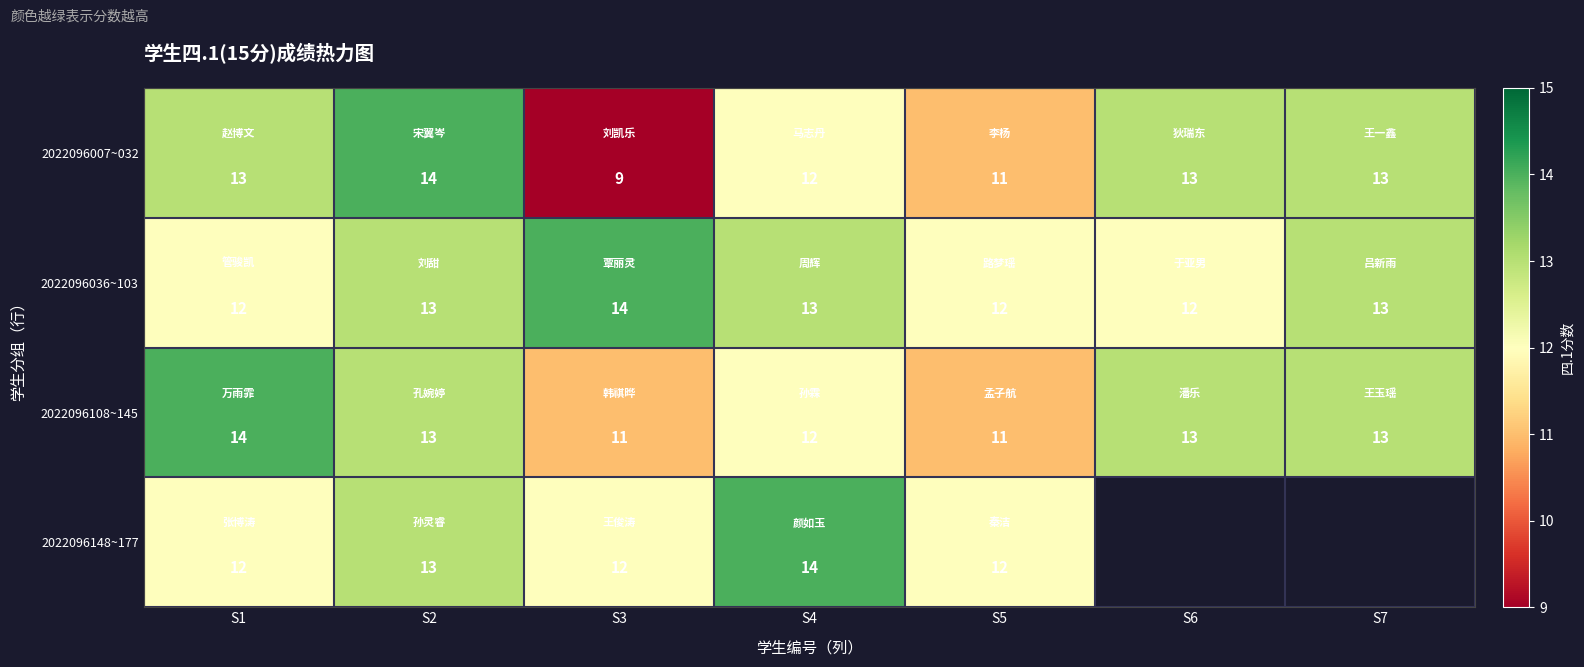

Which category has the highest value in the 2022096036~103 series?

S3